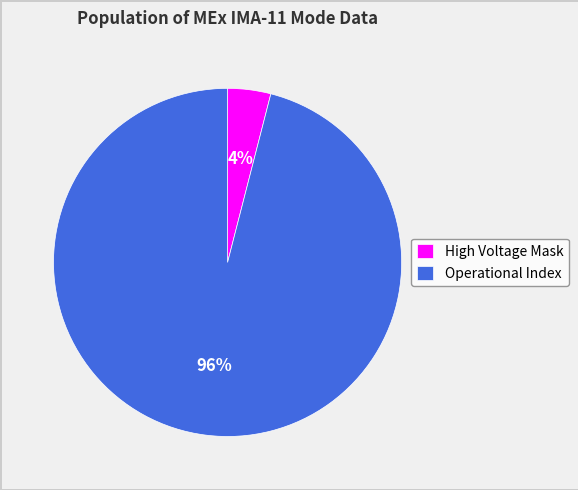

How many segments does this pie chart have?

2